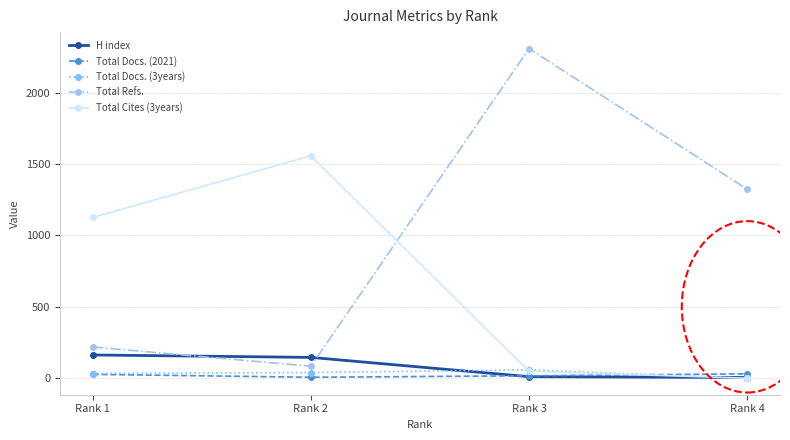

At which category is the sum across all series the highest?

Rank 3